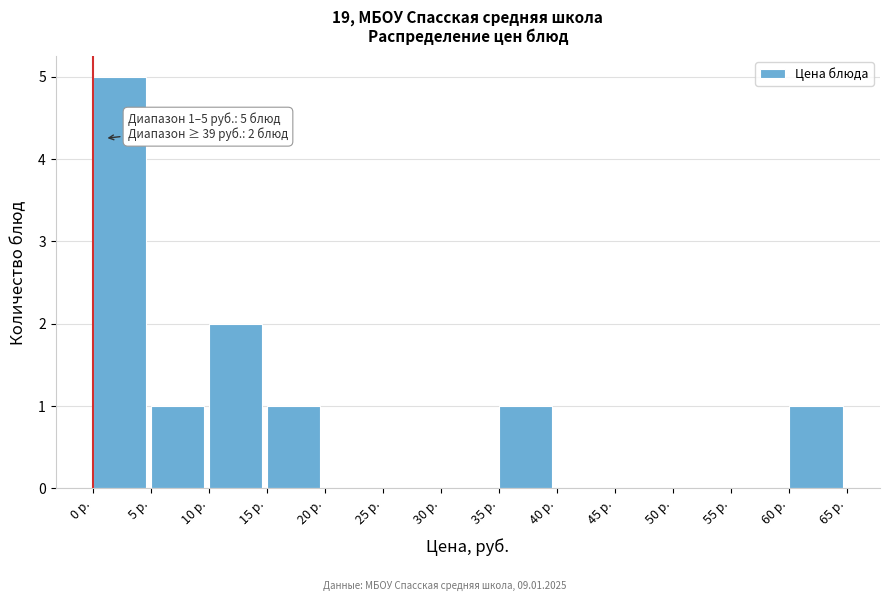

Which range on the x-axis has the tallest bar?

0 to 5